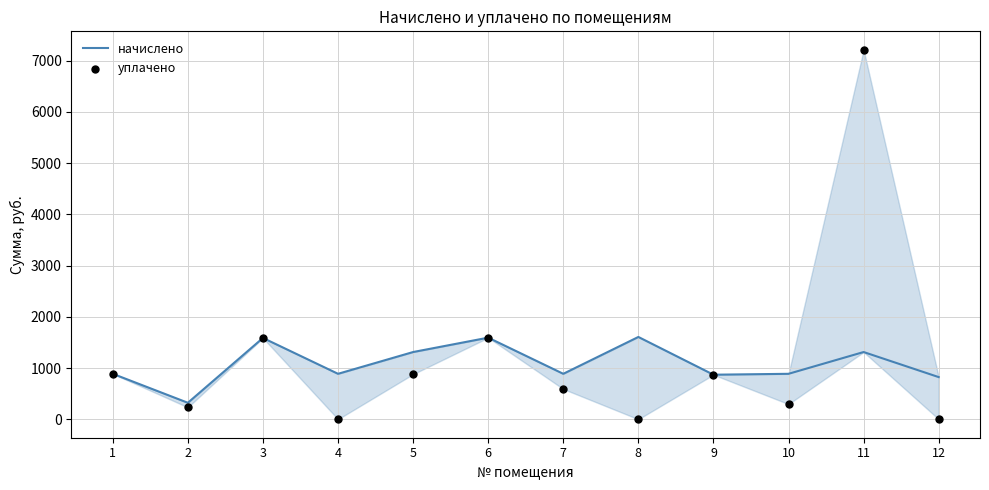

At which category is the sum across all series the highest?

11